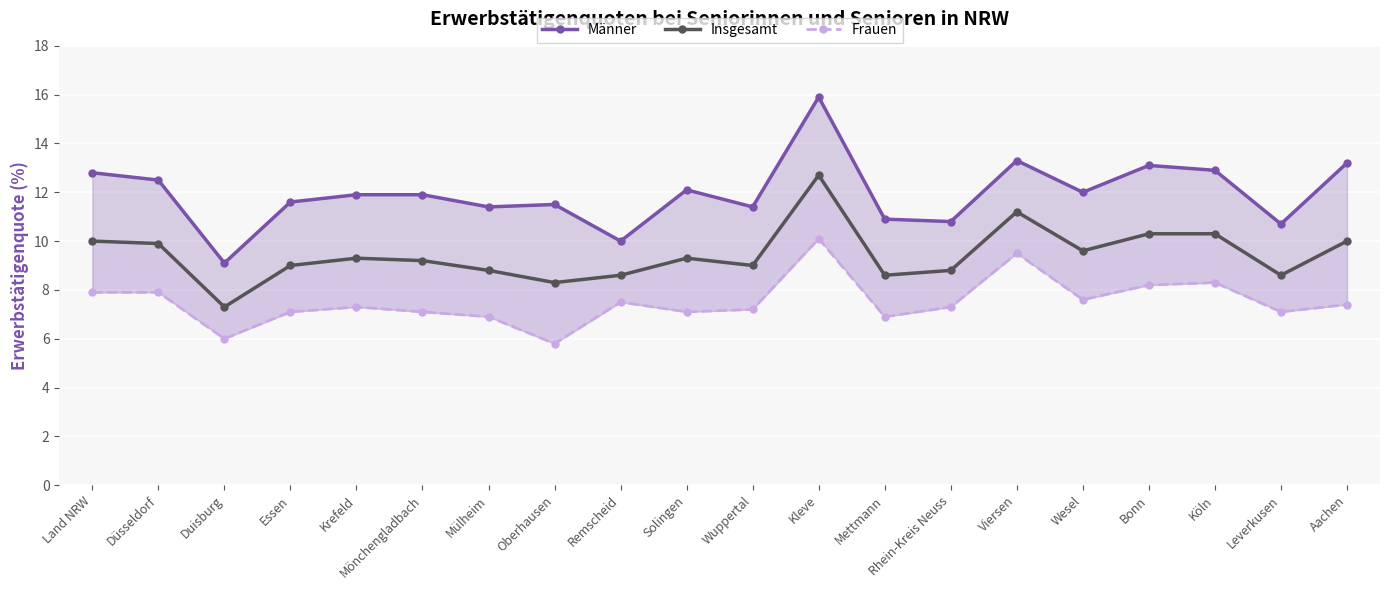

Is it true that Frauen equals 7.3 at Krefeld?

True